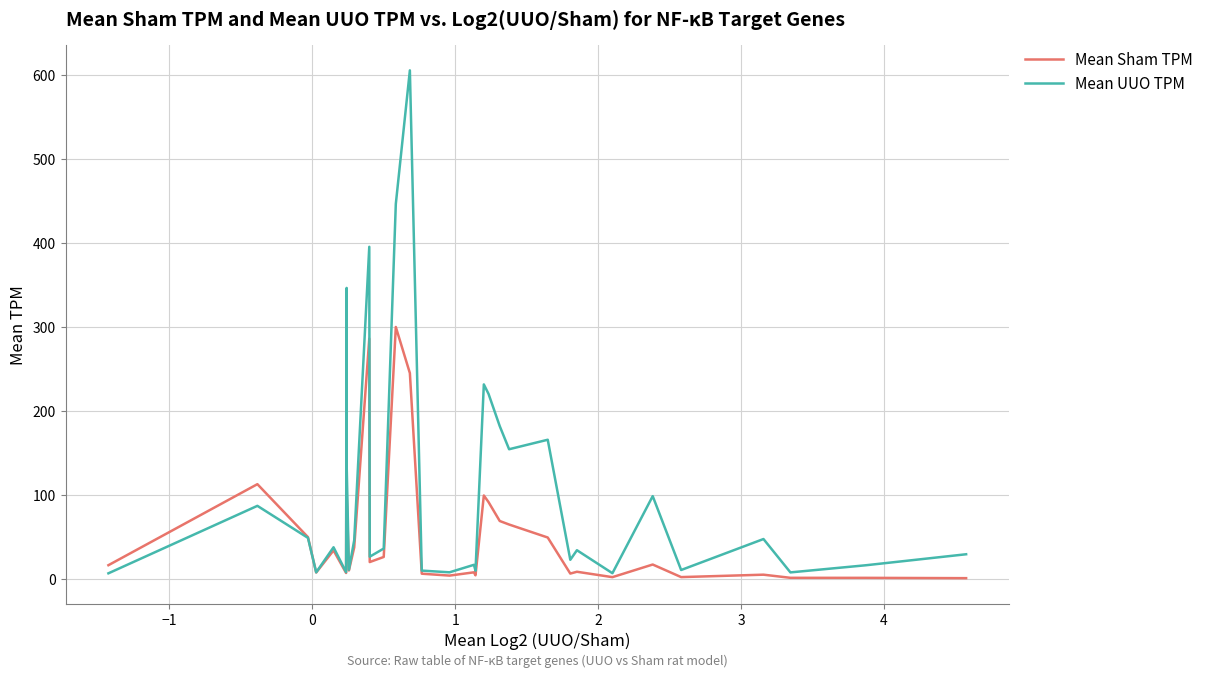

Rank the series by their maximum value, from highest to lowest.

Mean UUO TPM, Mean Sham TPM